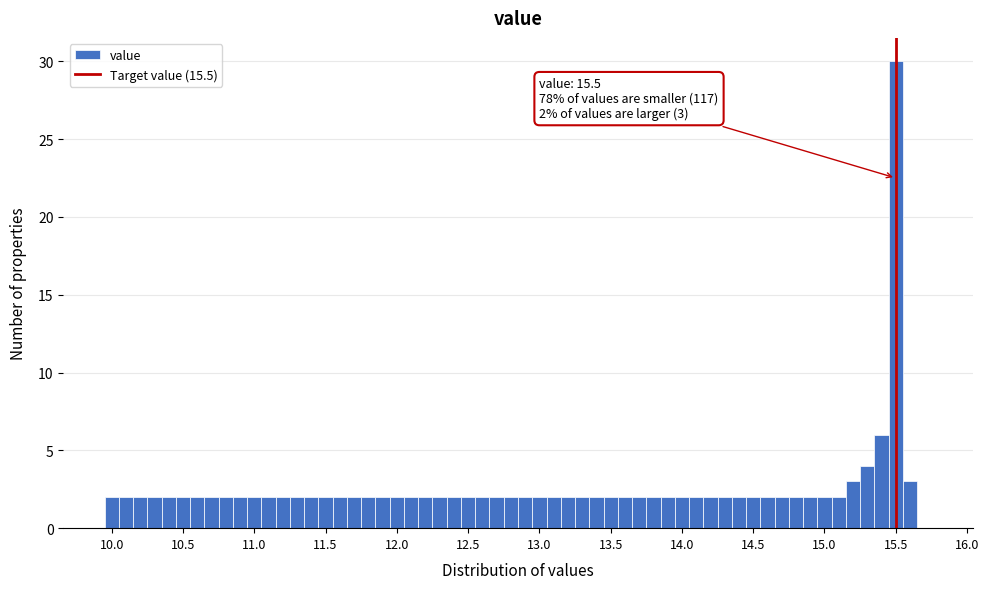

Read against the x-axis, roughly where is the centre of the tallest bar?

15.50